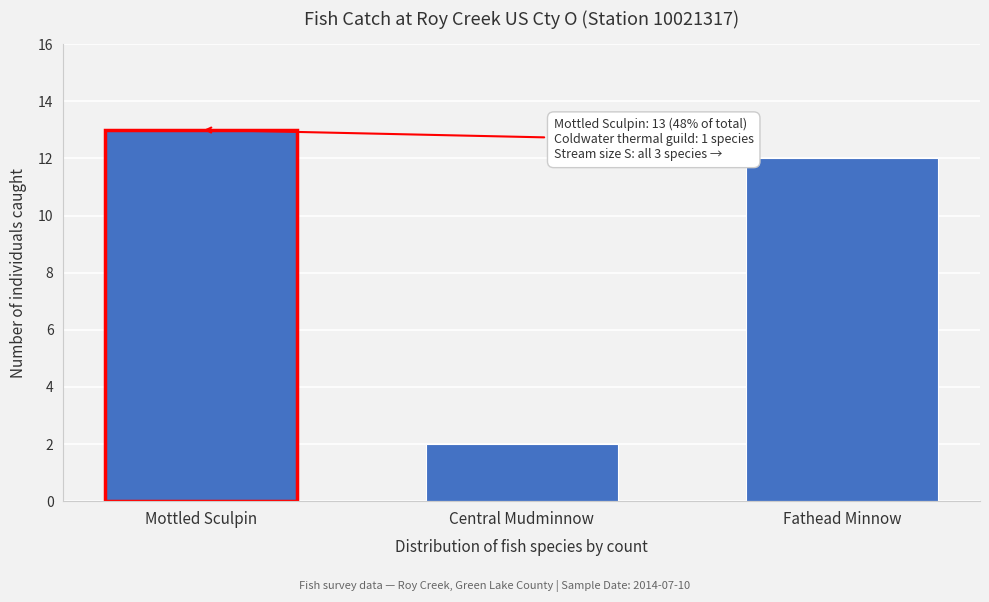

Reading left to right, list all the values displayed in this chart.

13	2	12